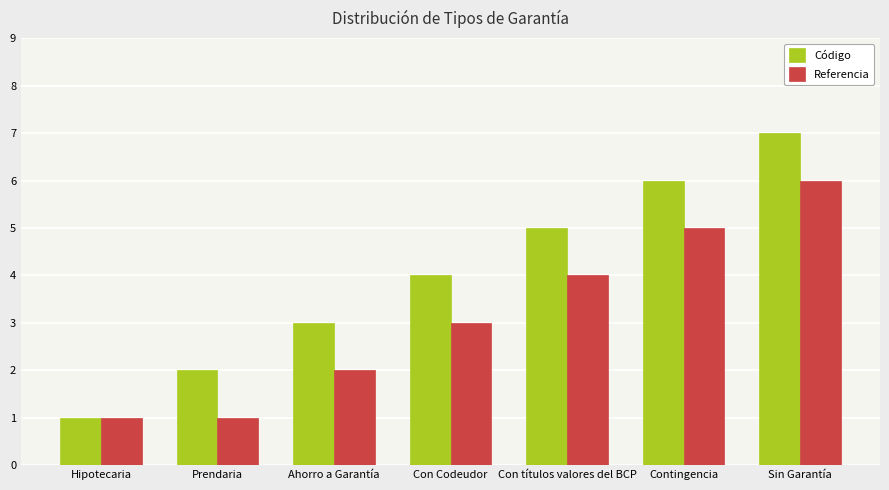

Which series has the widest spread of values?

Código